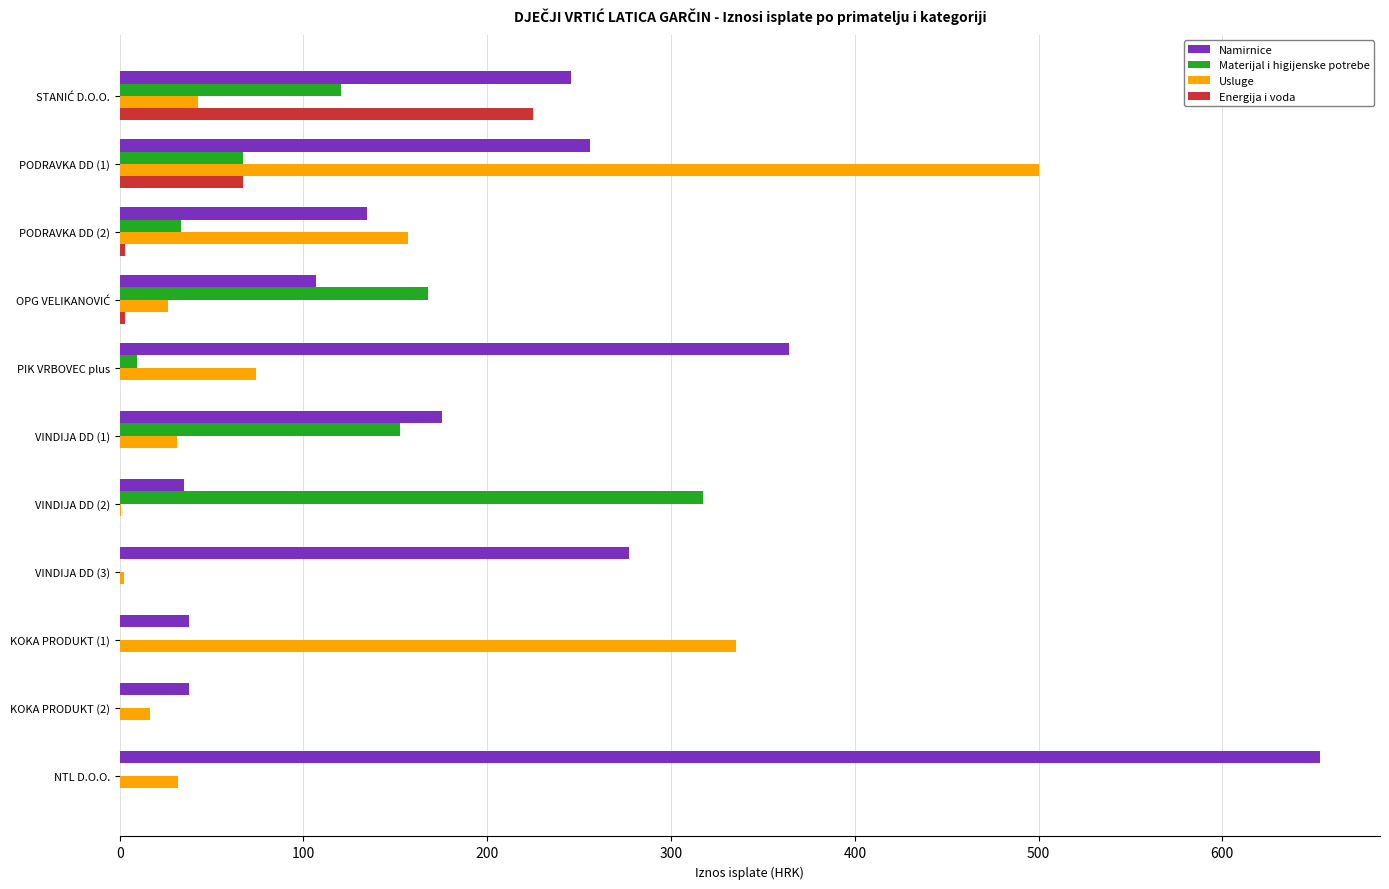

At which category is the sum across all series the highest?

PODRAVKA DD (1)